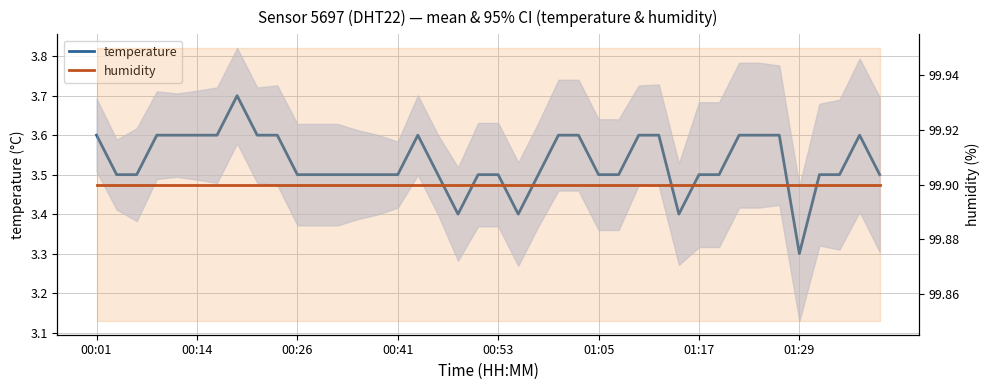

True or false: temperature and humidity intersect in this chart.

False